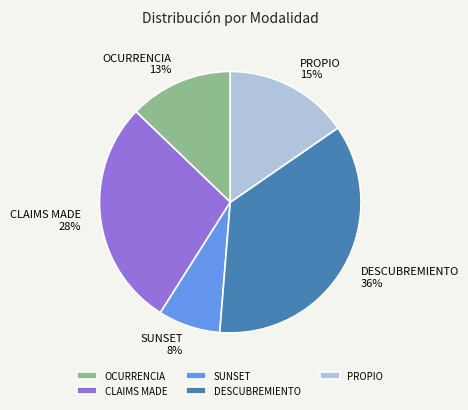

Which category has the biggest portion of the pie?

DESCUBREMIENTO